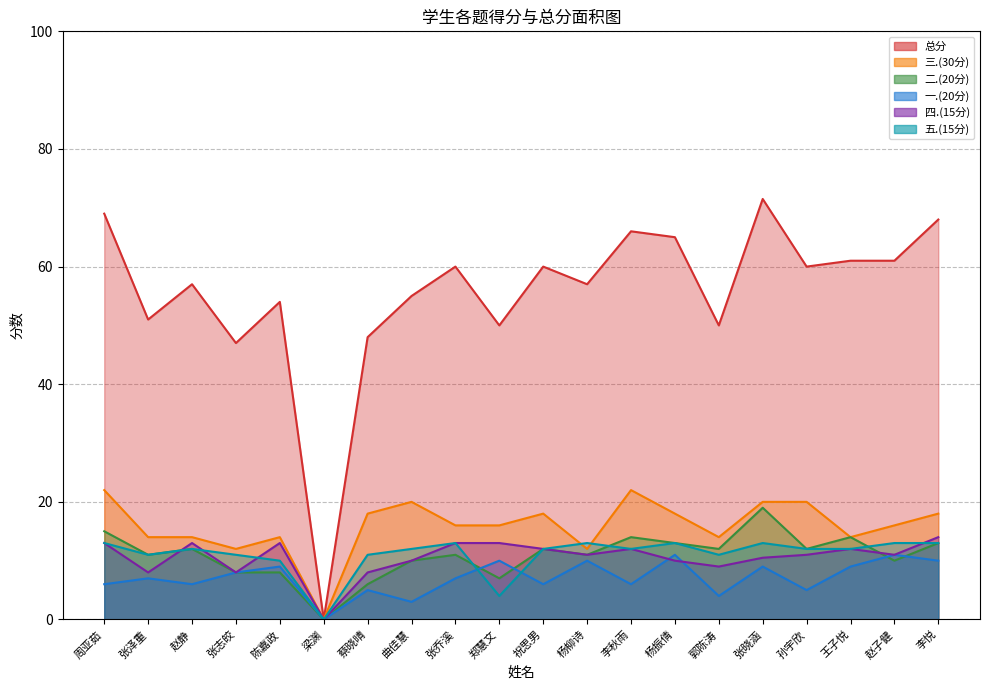

Count the number of data series in this chart.

6